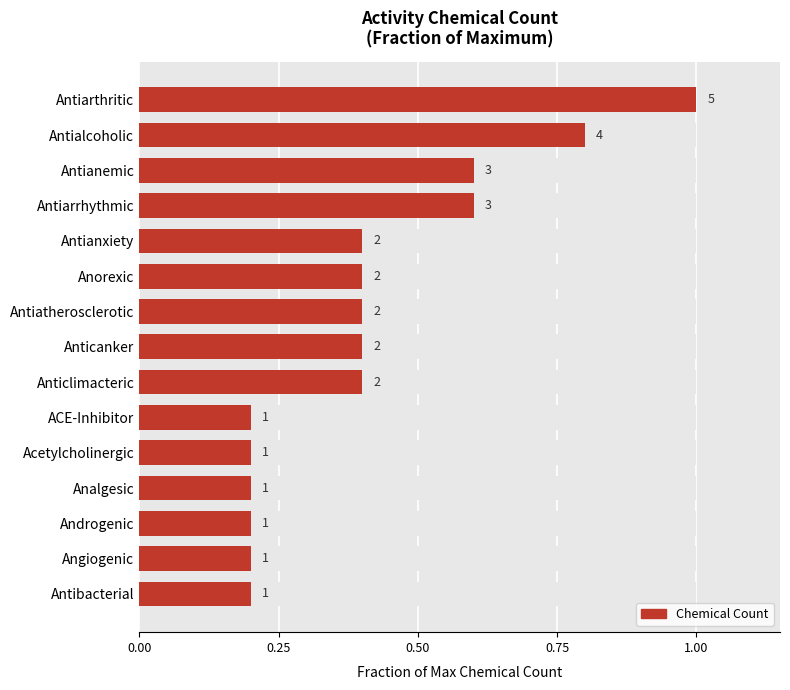

How many data points does each series have?

15